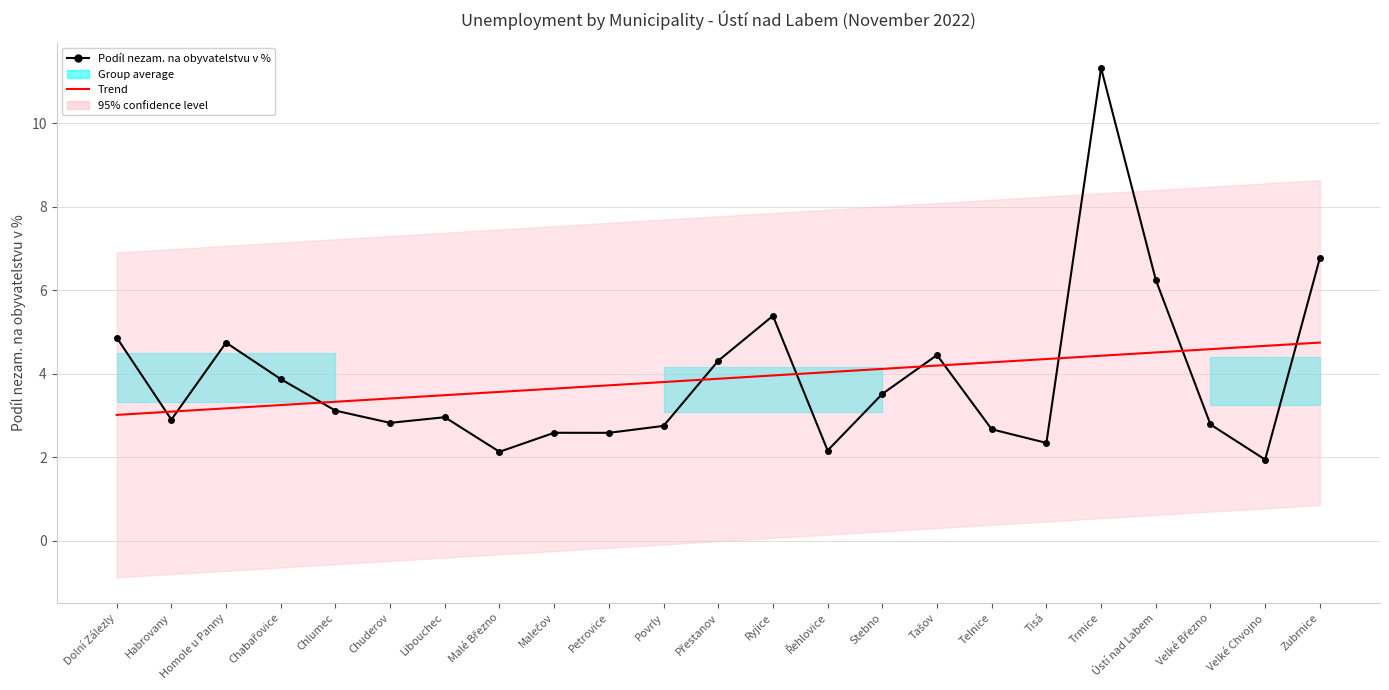

The value of Podíl nezam. na obyvatelstvu v % at Tašov is 2.1. True or false?

False